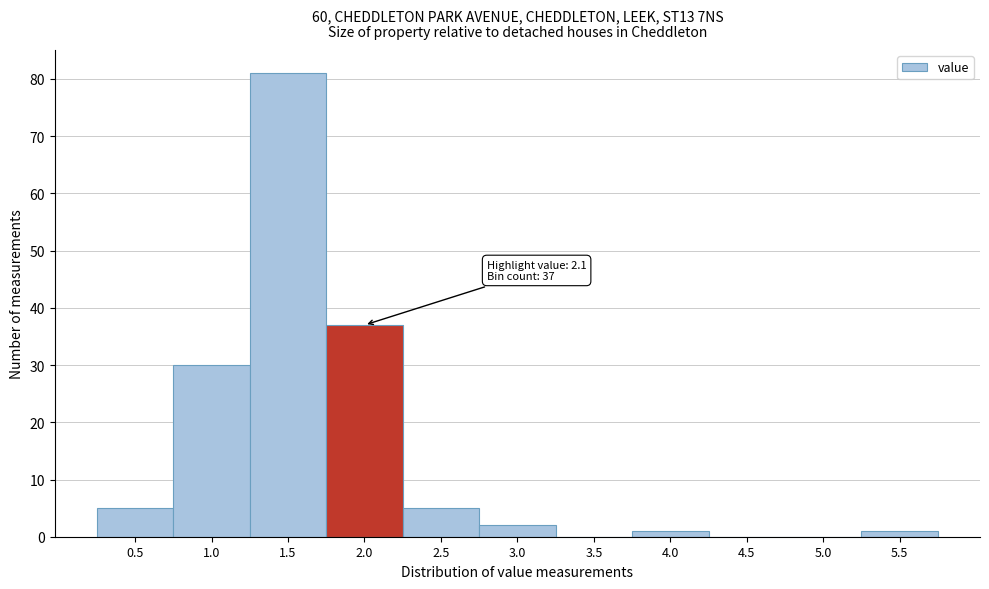

Reading left to right, what are all the values shown in this chart?

0.5=5	1.0=30	1.5=81	2.0=37	2.5=5	3.0=2	3.5=0	4.0=1	4.5=0	5.0=0	5.5=1